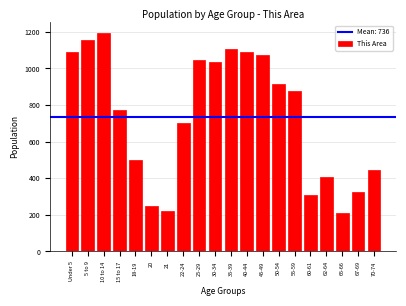

At which category does the chart reach its peak across all series?

10 to 14